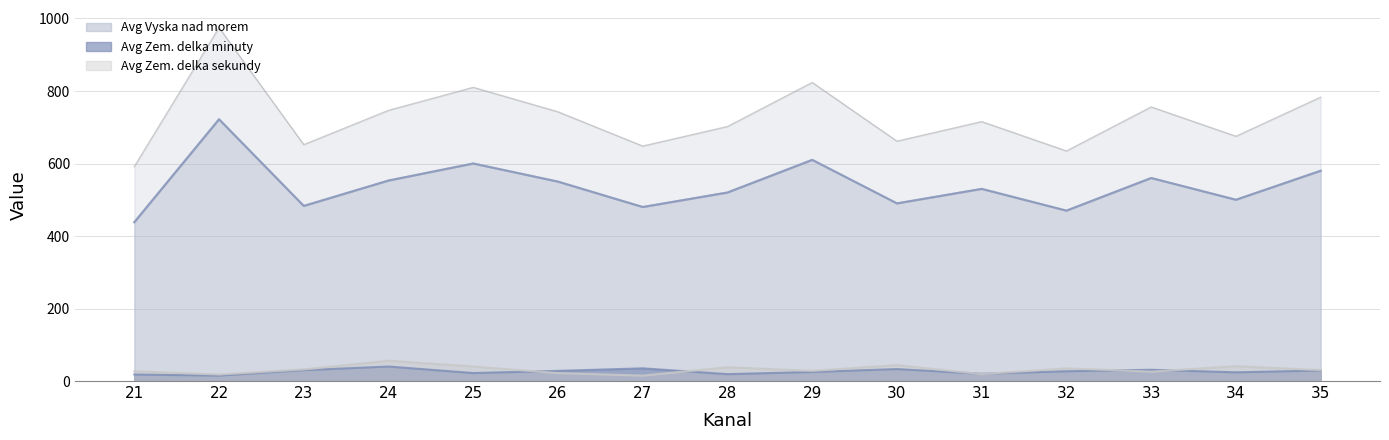

Rank the categories by Avg Zem. delka sekundy value from highest to lowest.

24, 30, 34, 25, 28, 32, 23, 35, 29, 21, 33, 26, 31, 22, 27